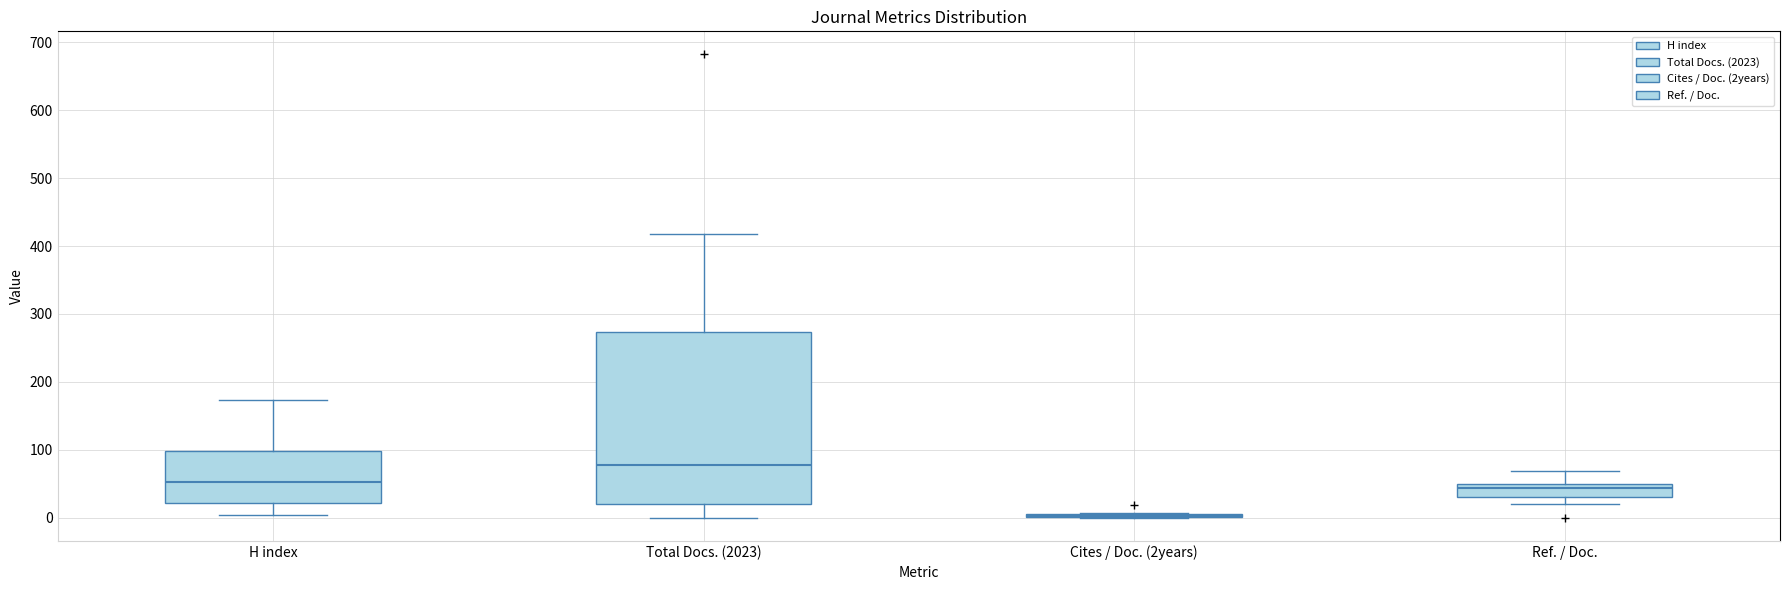

Comparing the boxes themselves (not the whiskers), which one is the tallest?

Total Docs. (2023)